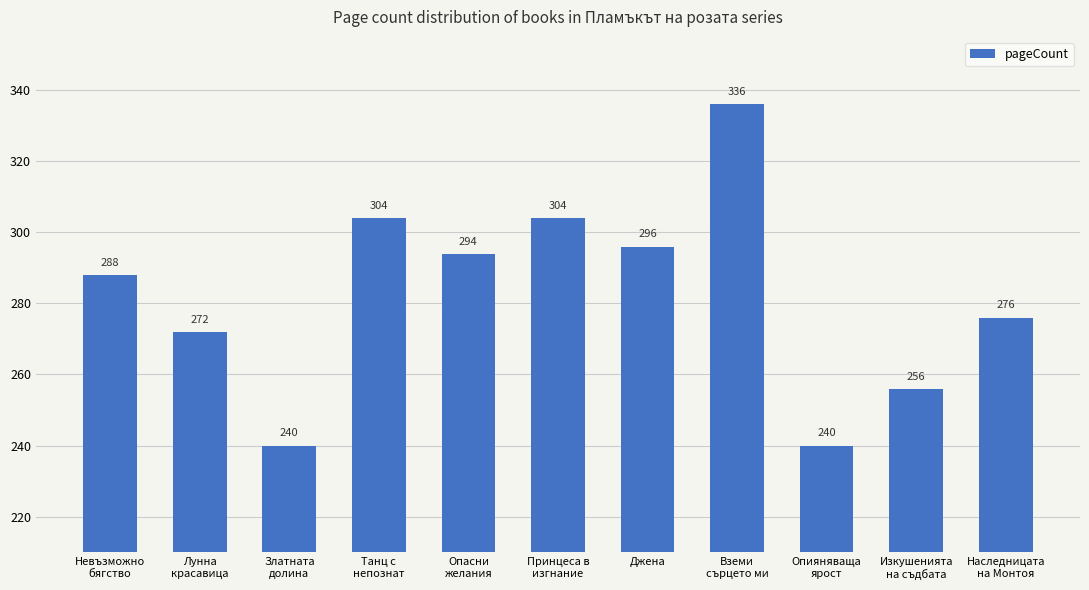

What is the sum of the values at Изкушенията
на съдбата and Танц с
непознат?

560